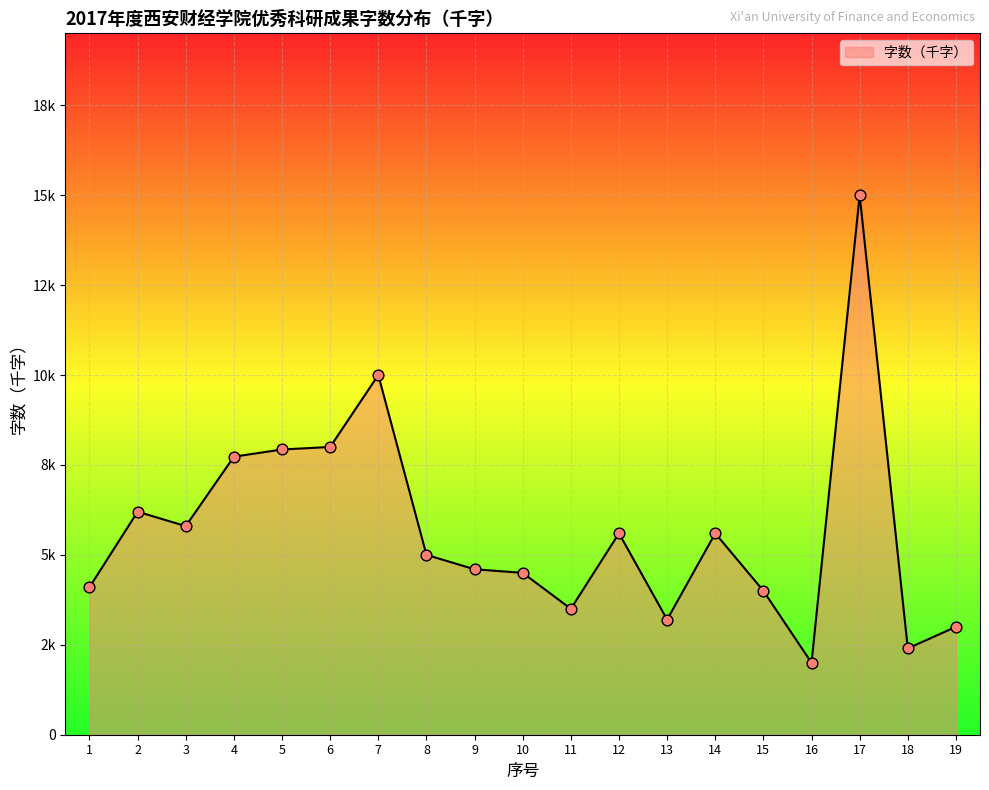

Approximately how many times larger is the value at 11 compared to 18?

1.5